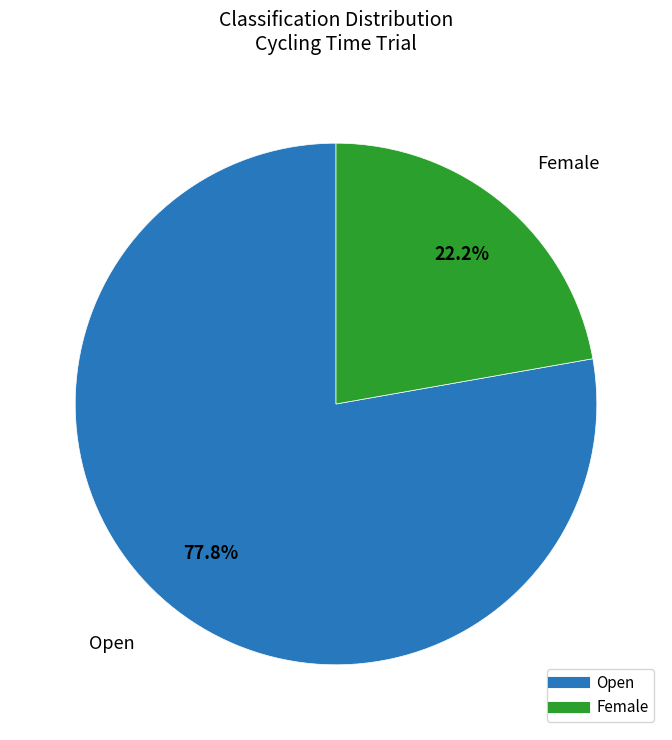

How many slices are in this pie chart?

2